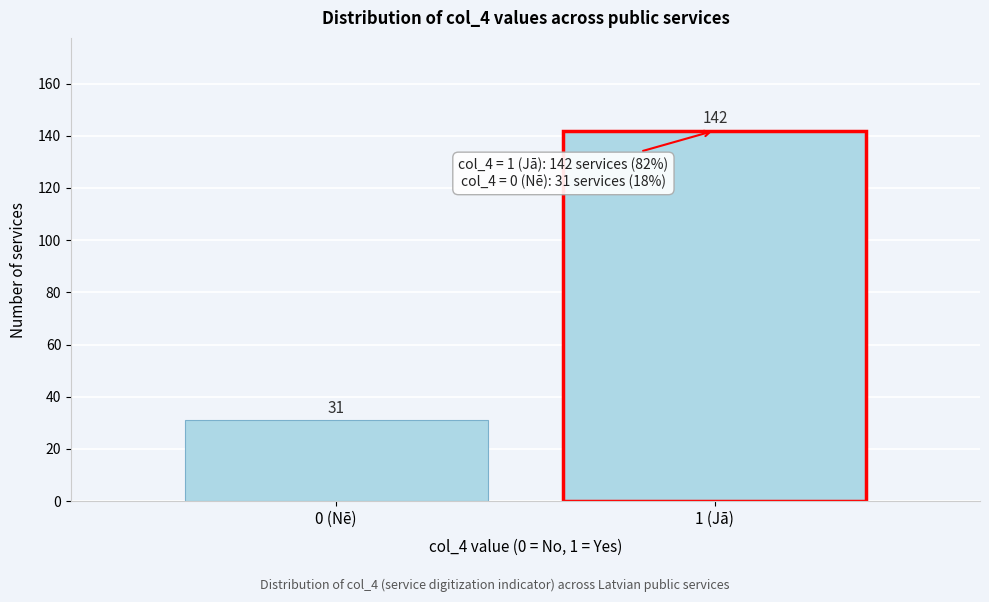

Reading right to left, transcribe all the data shown in this chart.

142	31